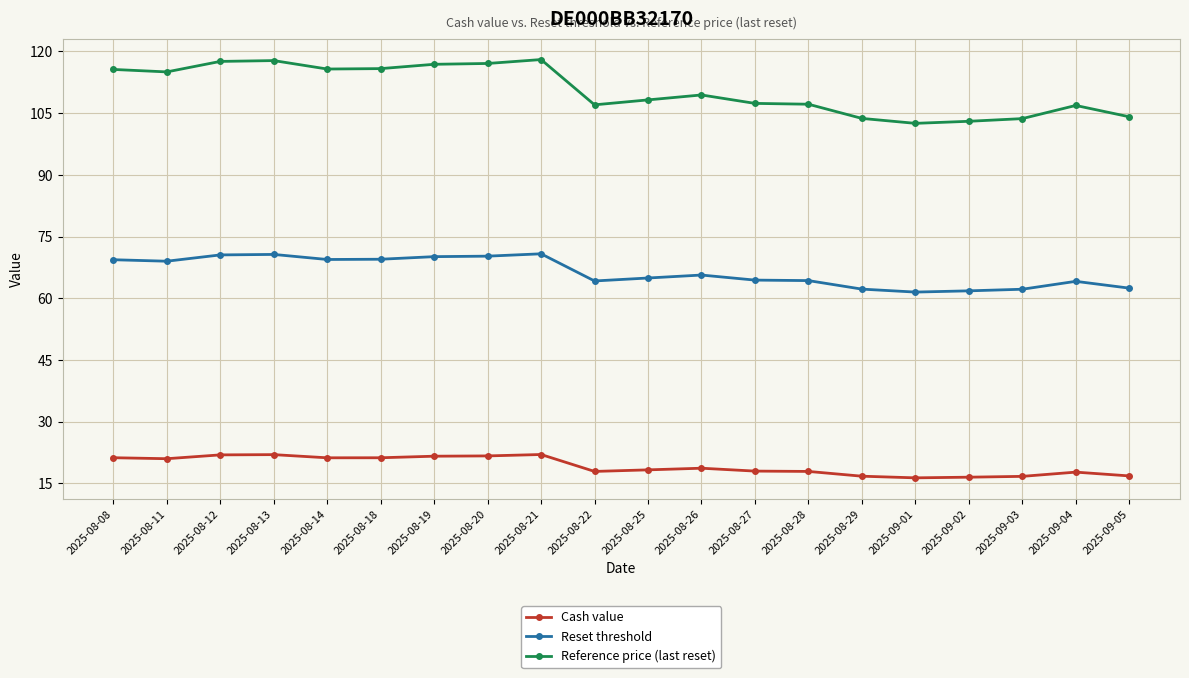

The Reset threshold series shows 113.2 at 2025-09-04. True or false?

False